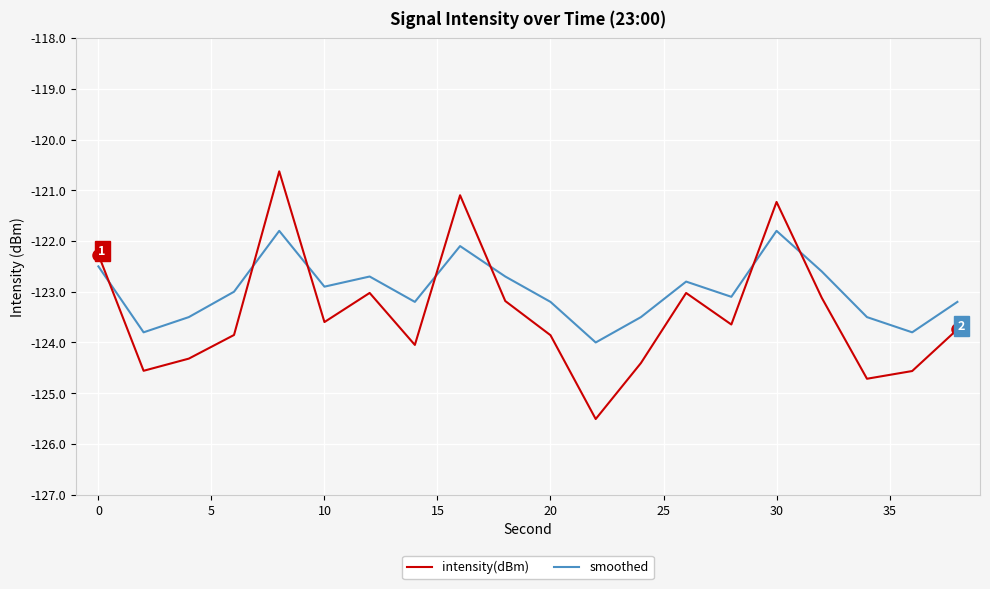

What is the difference between the maximum and minimum values in the intensity(dBm) series?

4.9